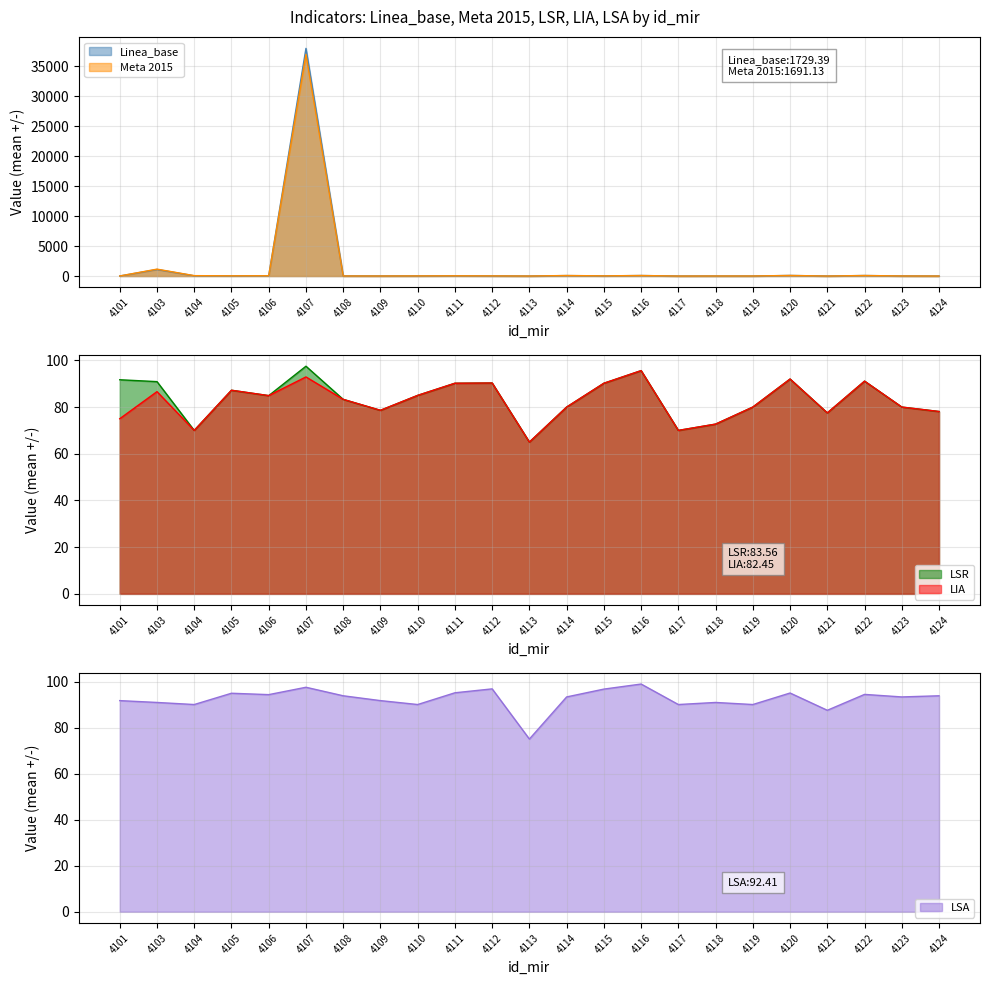

Which category has the highest value in the Meta 2015 series?

4107